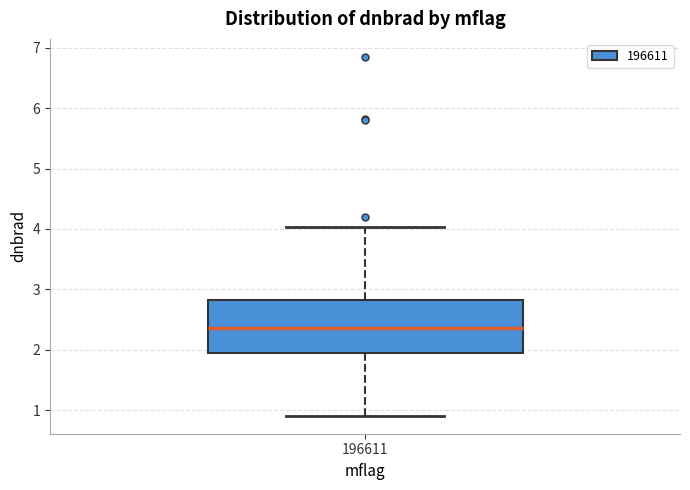

Transcribe this box plot: give where the median line is, the range the box spans, and where the two whiskers end, as read against the y-axis. The values are not printed on the chart, so give them approximately, as read against the axis.

median 2.4, box 1.9 to 2.8, whiskers 0.9 to 4.0